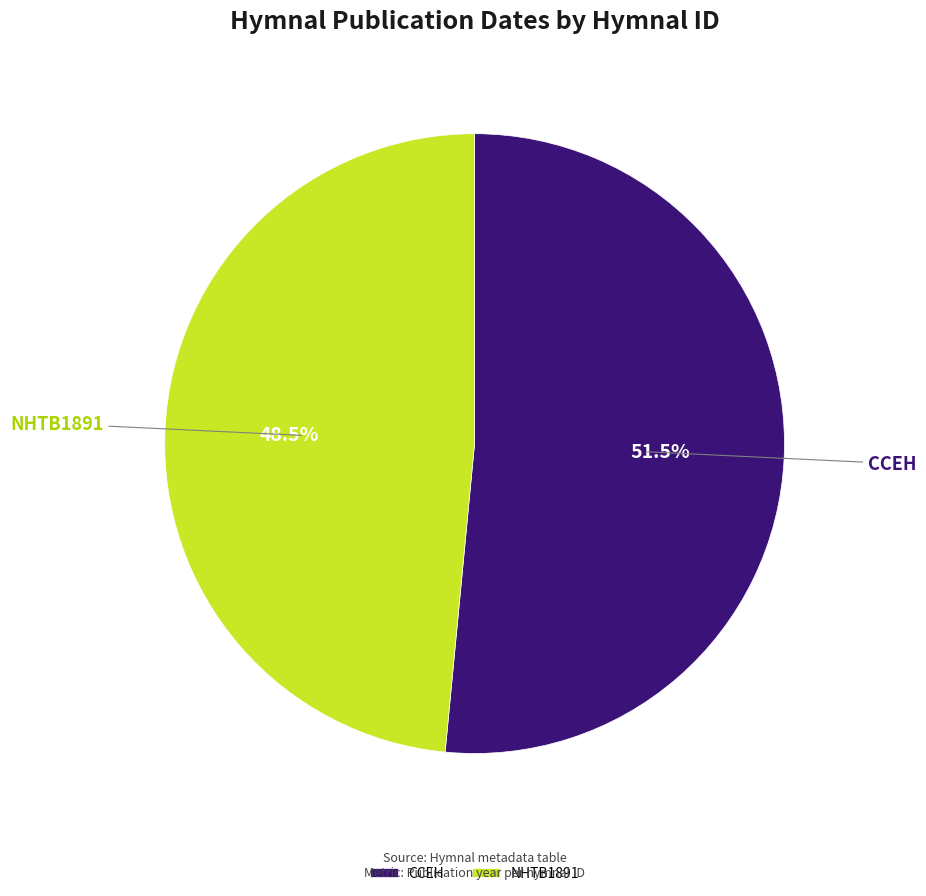

Does CCEH represent more than half of the total?

Yes